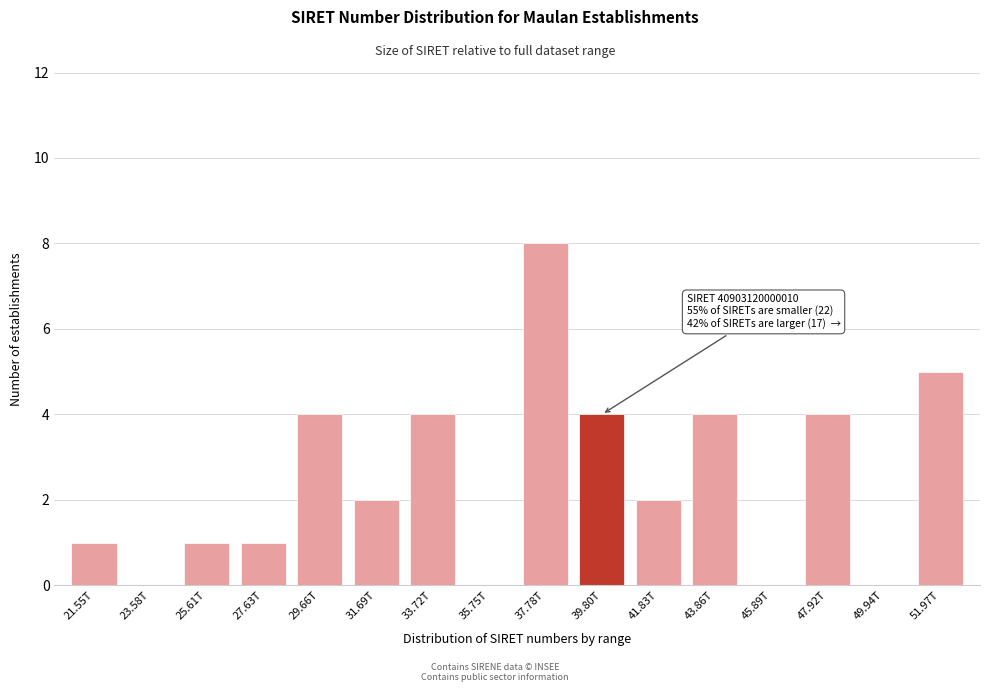

Reading left to right, extract all data points from this chart.

21.55T=1	23.58T=0	25.61T=1	27.63T=1	29.66T=4	31.69T=2	33.72T=4	35.75T=0	37.78T=8	39.80T=4	41.83T=2	43.86T=4	45.89T=0	47.92T=4	49.94T=0	51.97T=5